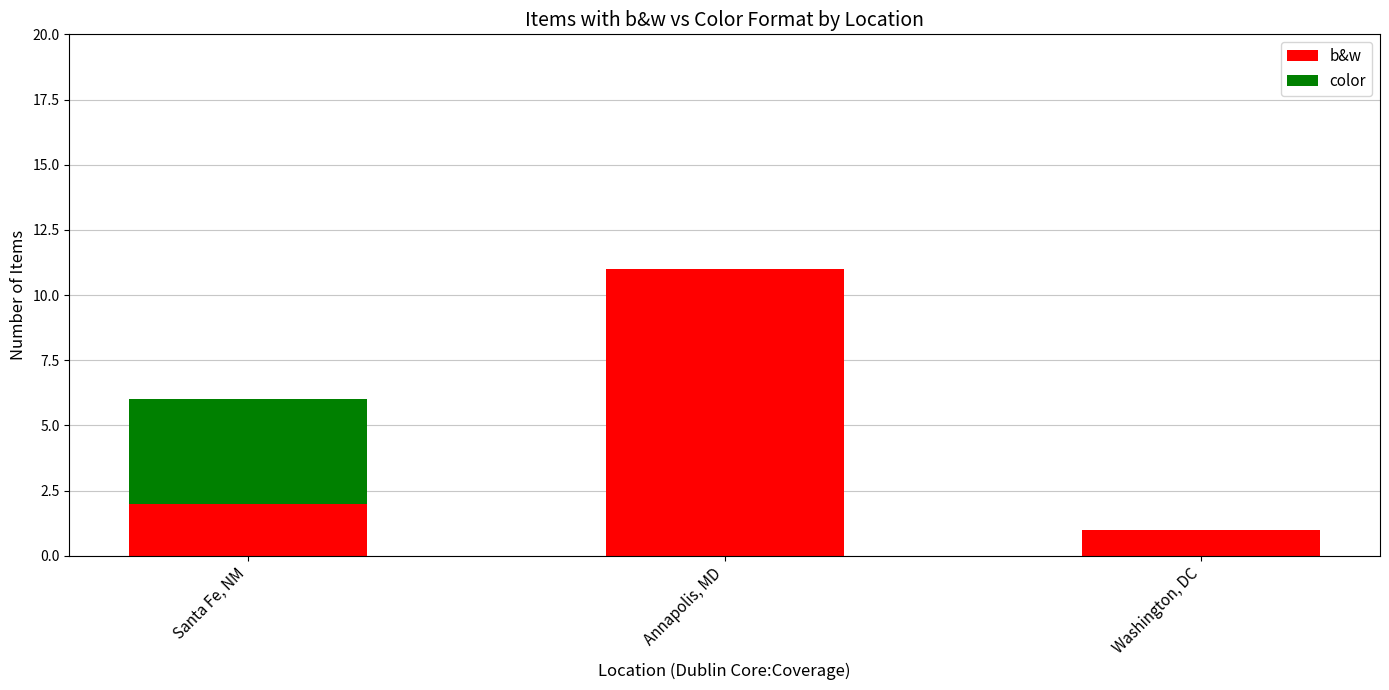

At which category is the sum across all series the highest?

Annapolis, MD